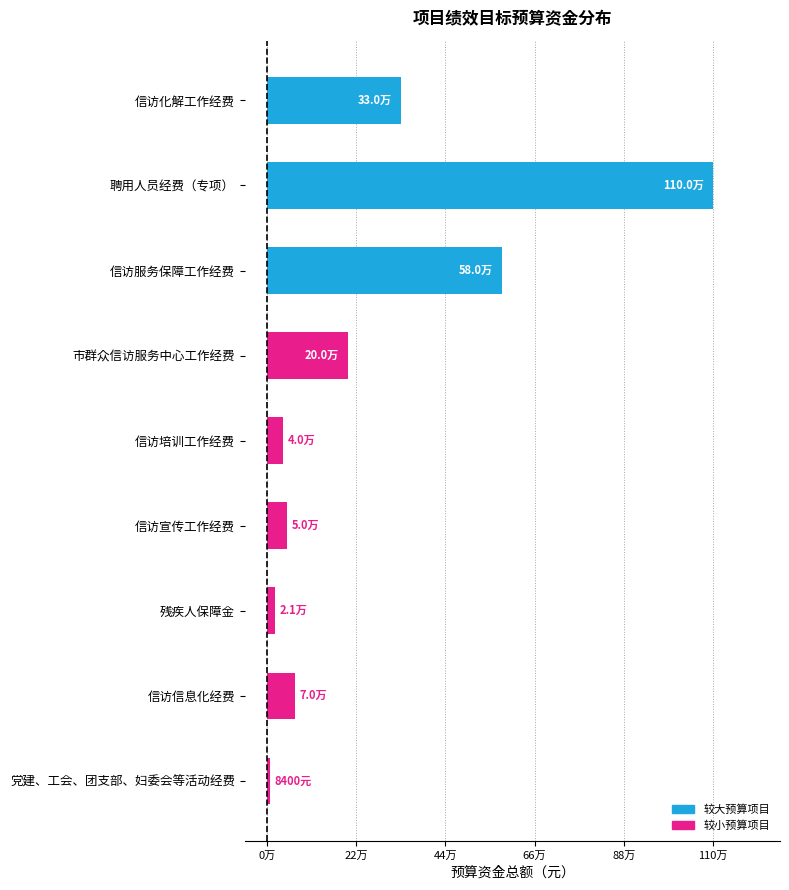

Are the bars horizontal?

Yes